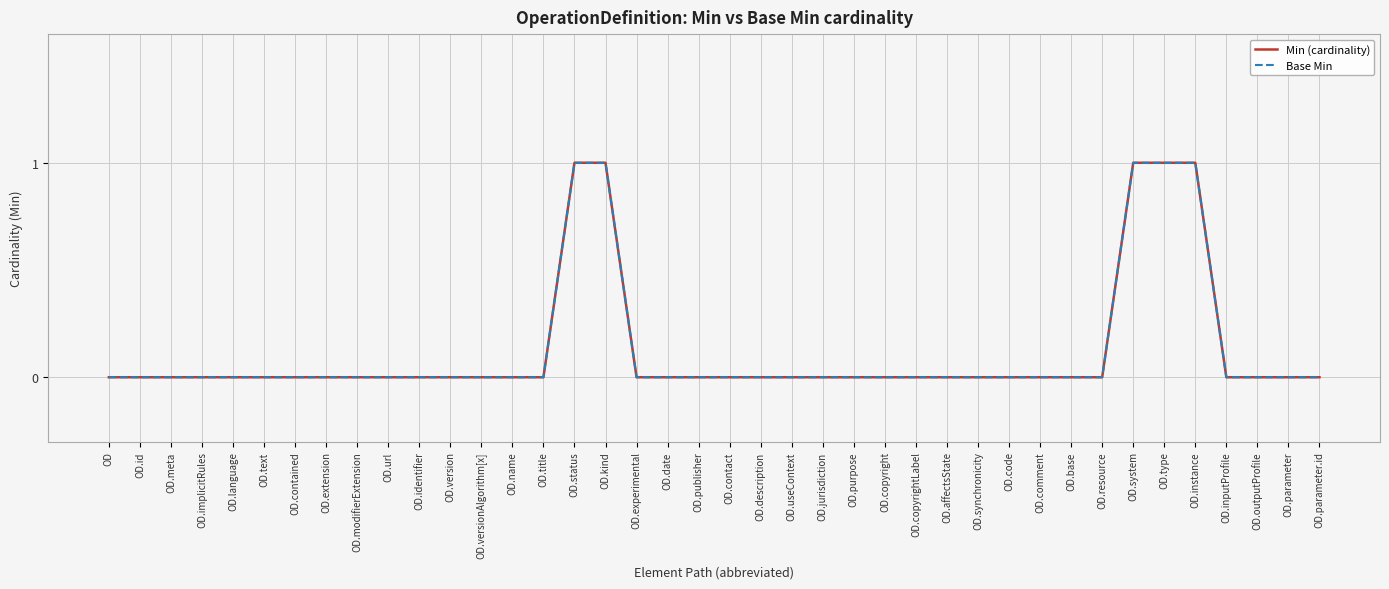

True or false: Base Min and Min (cardinality) intersect in this chart.

False